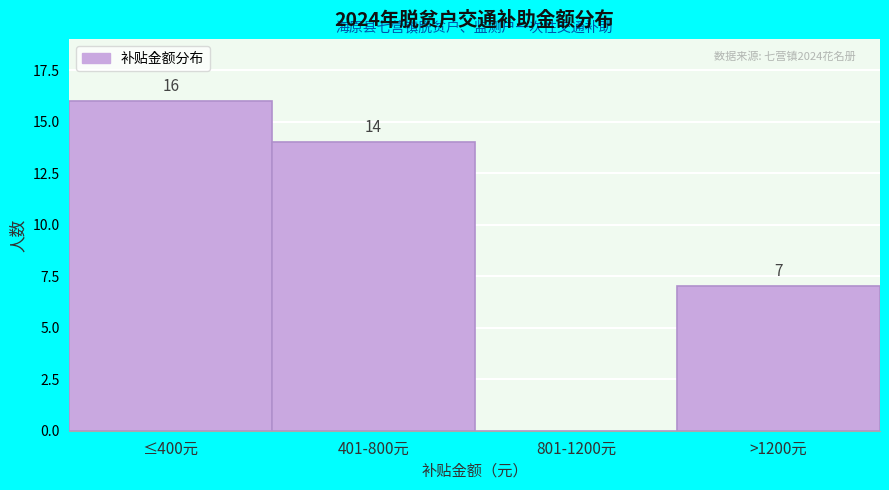

Reading left to right, extract all data points from this chart.

≤400元=16	401-800元=14	801-1200元=0	>1200元=7